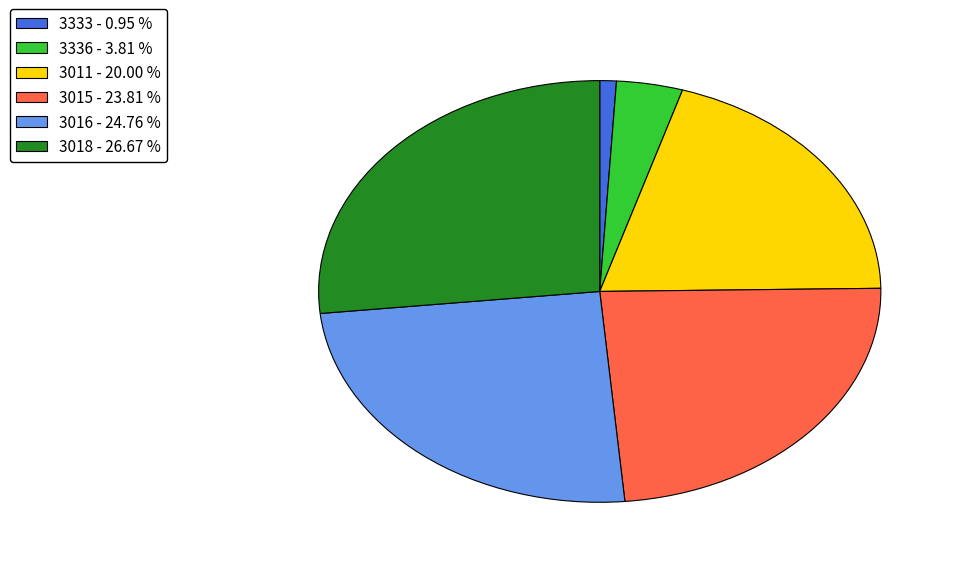

Which slice is the largest?

3018